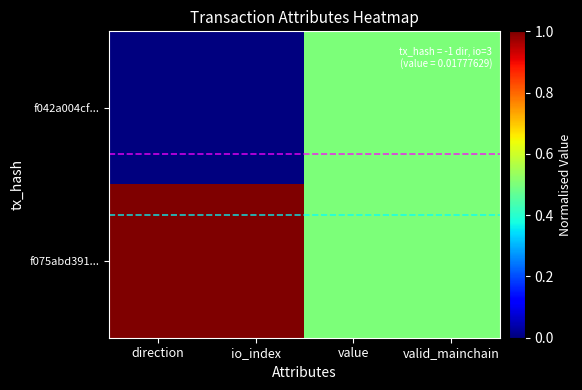

Rank the series at valid_mainchain from lowest to highest value.

f042a004cf..., f075abd391...